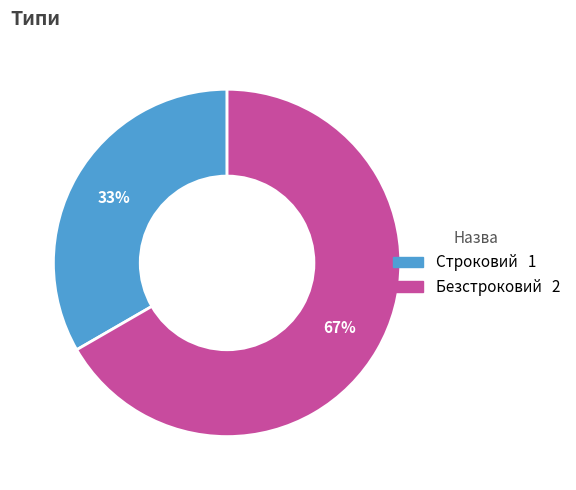

What is the smallest slice in the pie chart?

Строковий